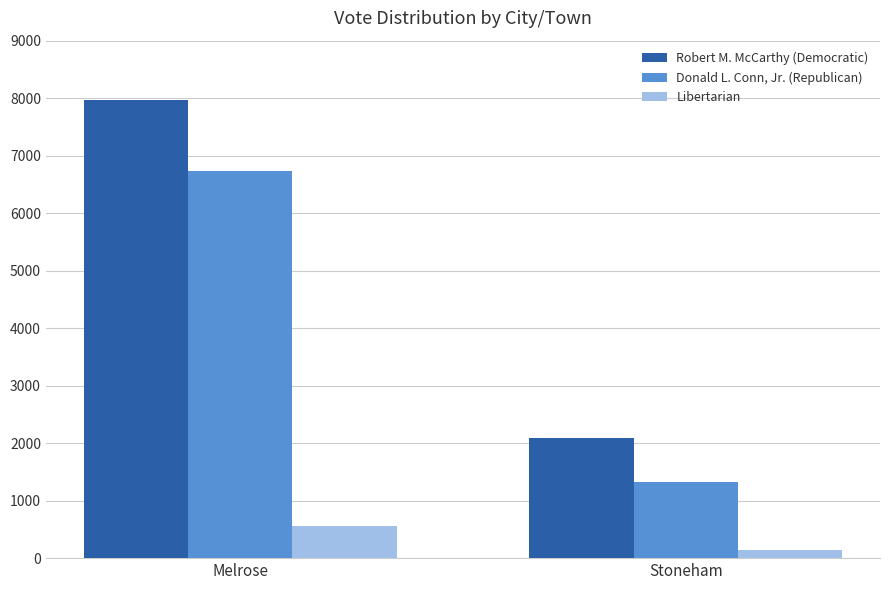

How many categories are shown in the chart?

2